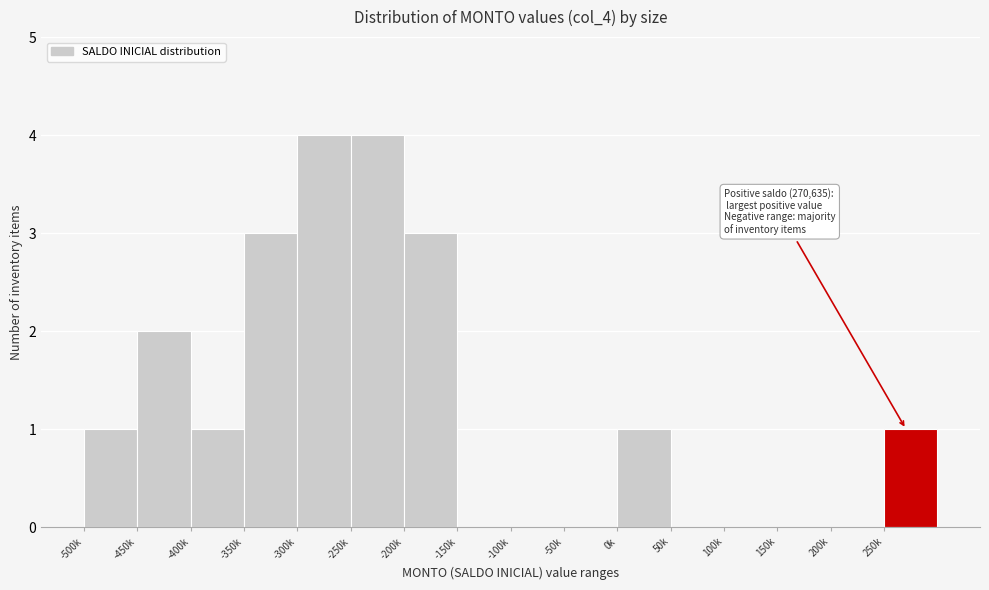

Reading right to left, list all the values displayed in this chart.

250k=1	200k=0	150k=0	100k=0	50k=0	0k=1	-50k=0	-100k=0	-150k=0	-200k=3	-250k=4	-300k=4	-350k=3	-400k=1	-450k=2	-500k=1